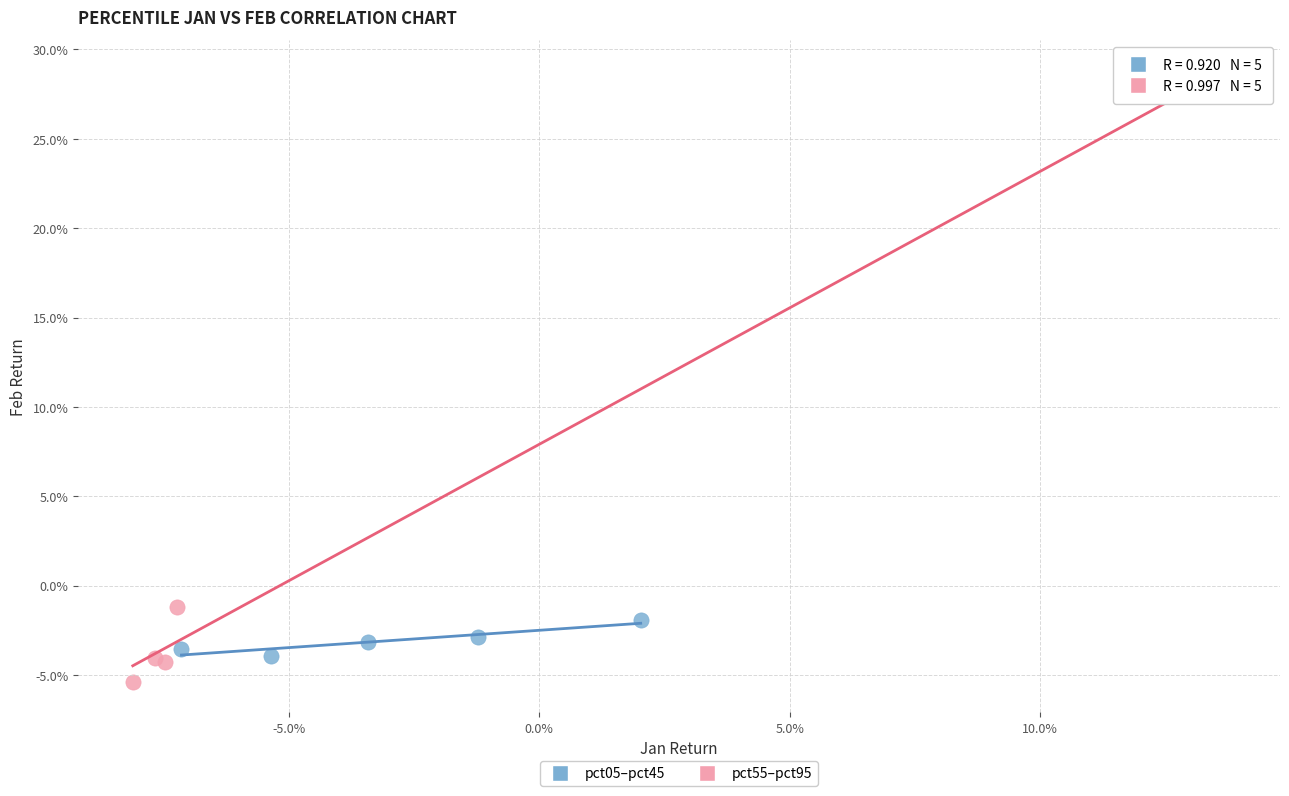

What are all the series names shown in the legend?

pct05–pct45, pct55–pct95